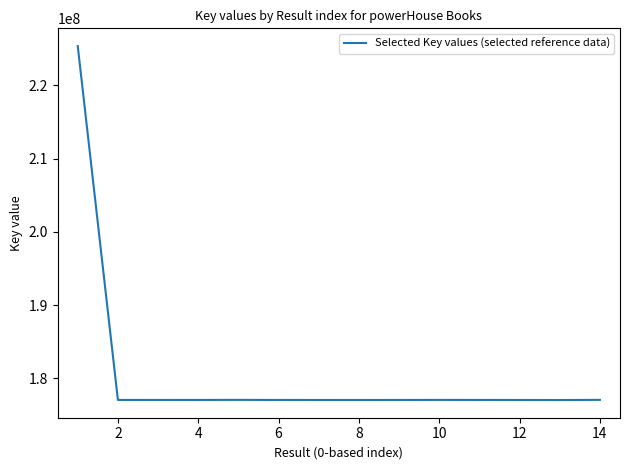

What is the difference between the maximum and minimum values?

48326933